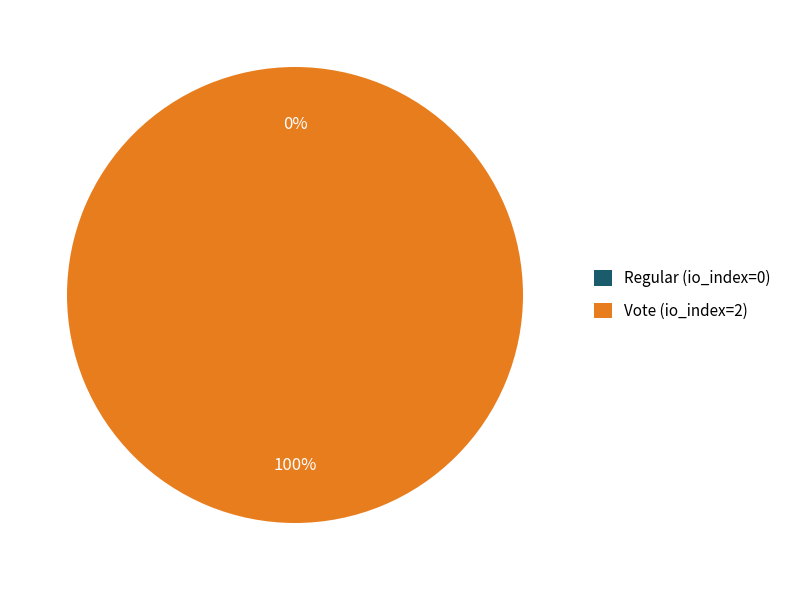

Is it true that Vote (io_index=2) is 100% of the pie?

True